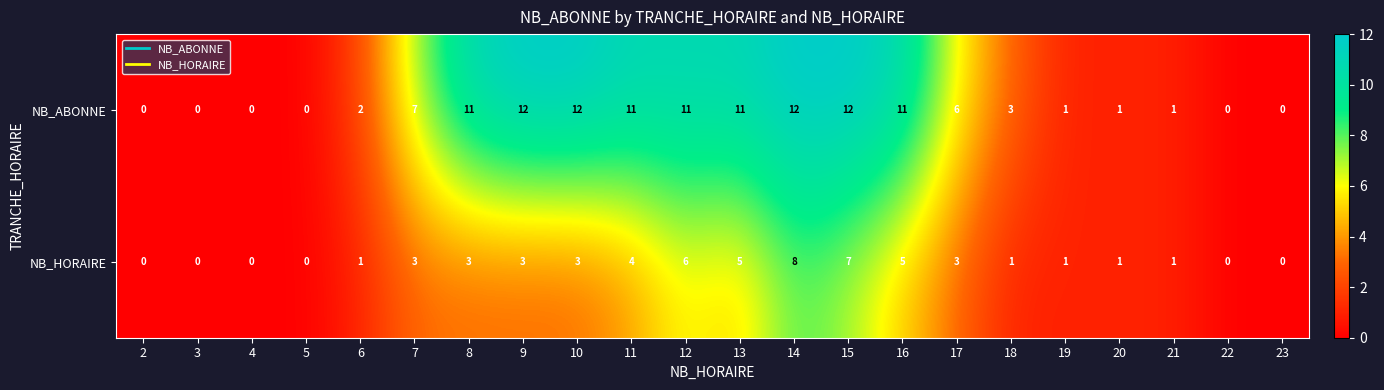

Between 15 and 22, which series saw the biggest shift?

NB_ABONNE